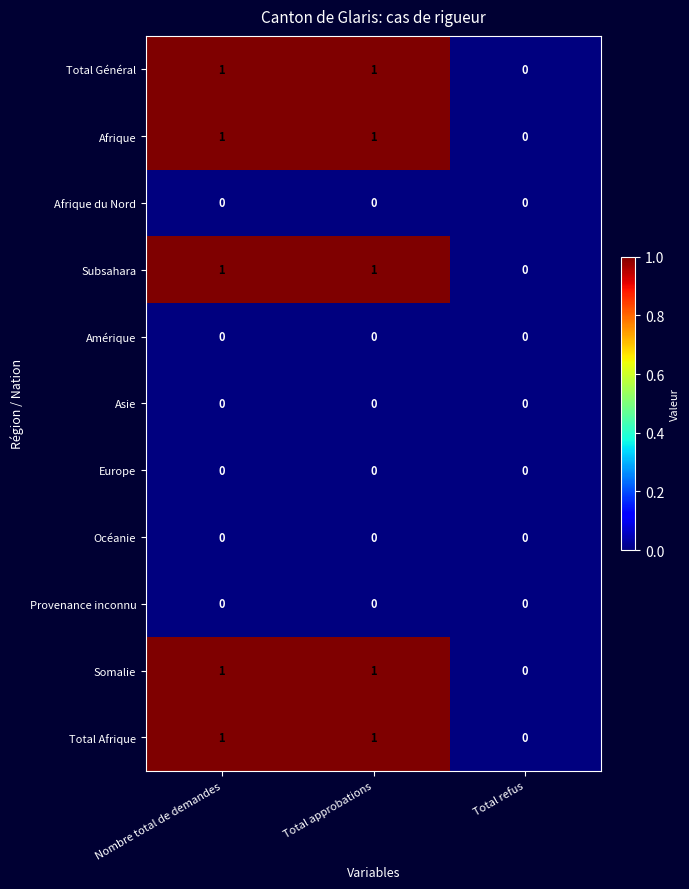

Is the value of Europe at Total approbations greater than the value of Subsahara at Nombre total de demandes?

No